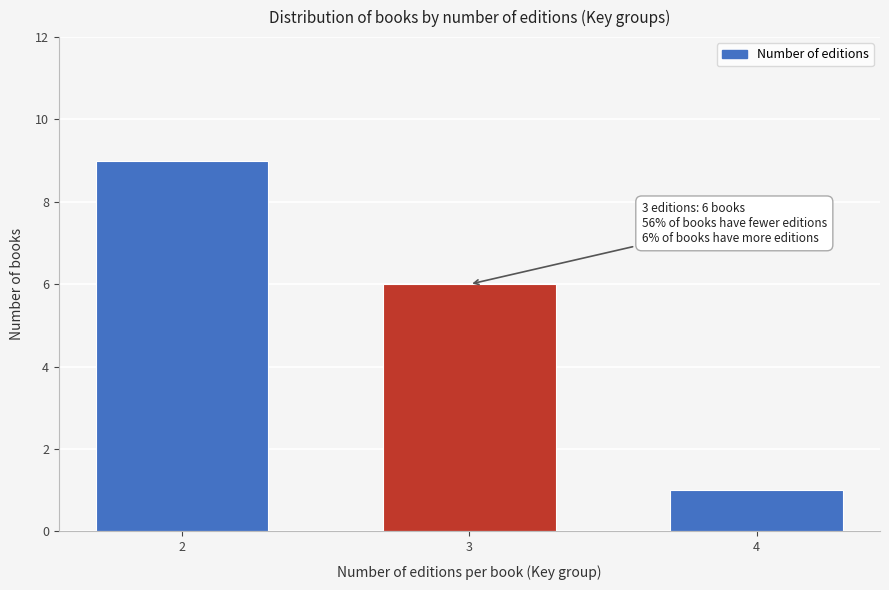

Reading left to right, what are all the values shown in this chart?

2=9	3=6	4=1